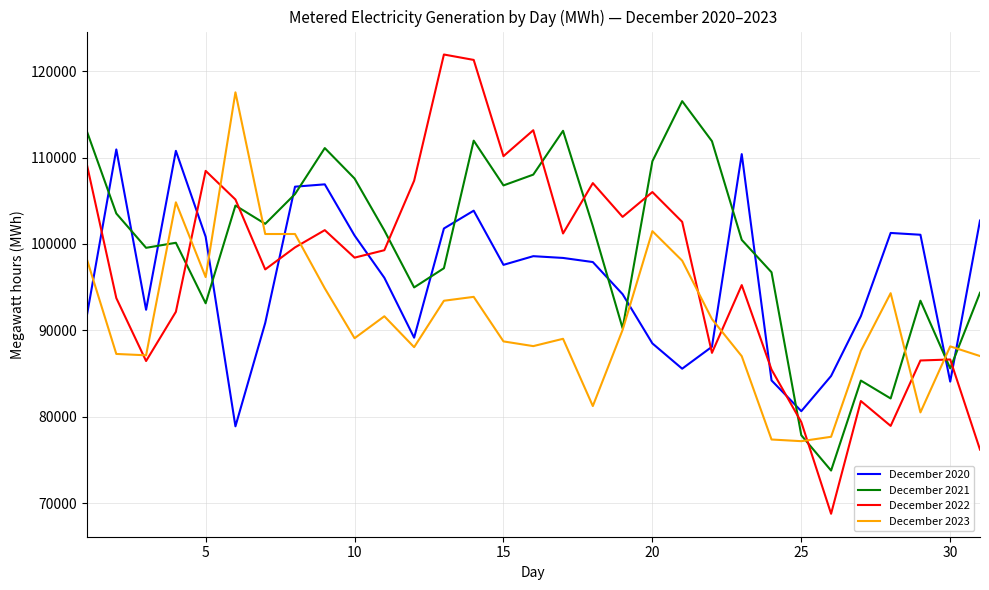

Rank the series by their average value, from lowest to highest.

December 2023, December 2020, December 2022, December 2021